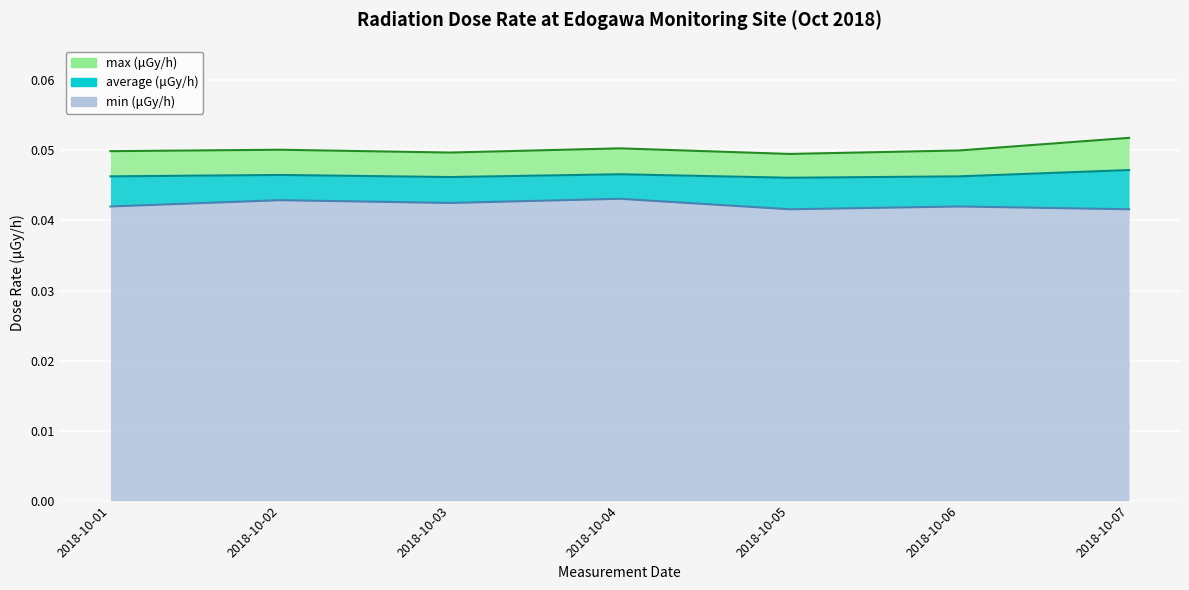

At 2018-10-03, list the series in order from smallest to largest.

min, average, max